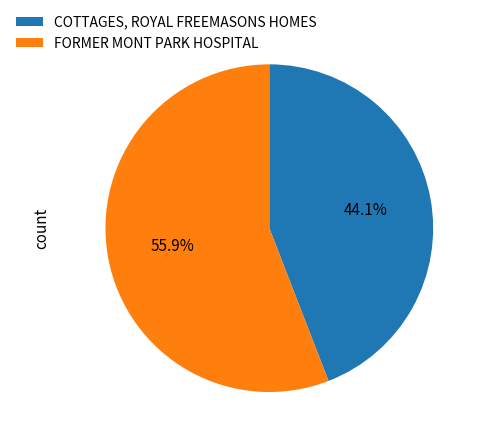

To the nearest percent, what is the average slice percentage?

50%